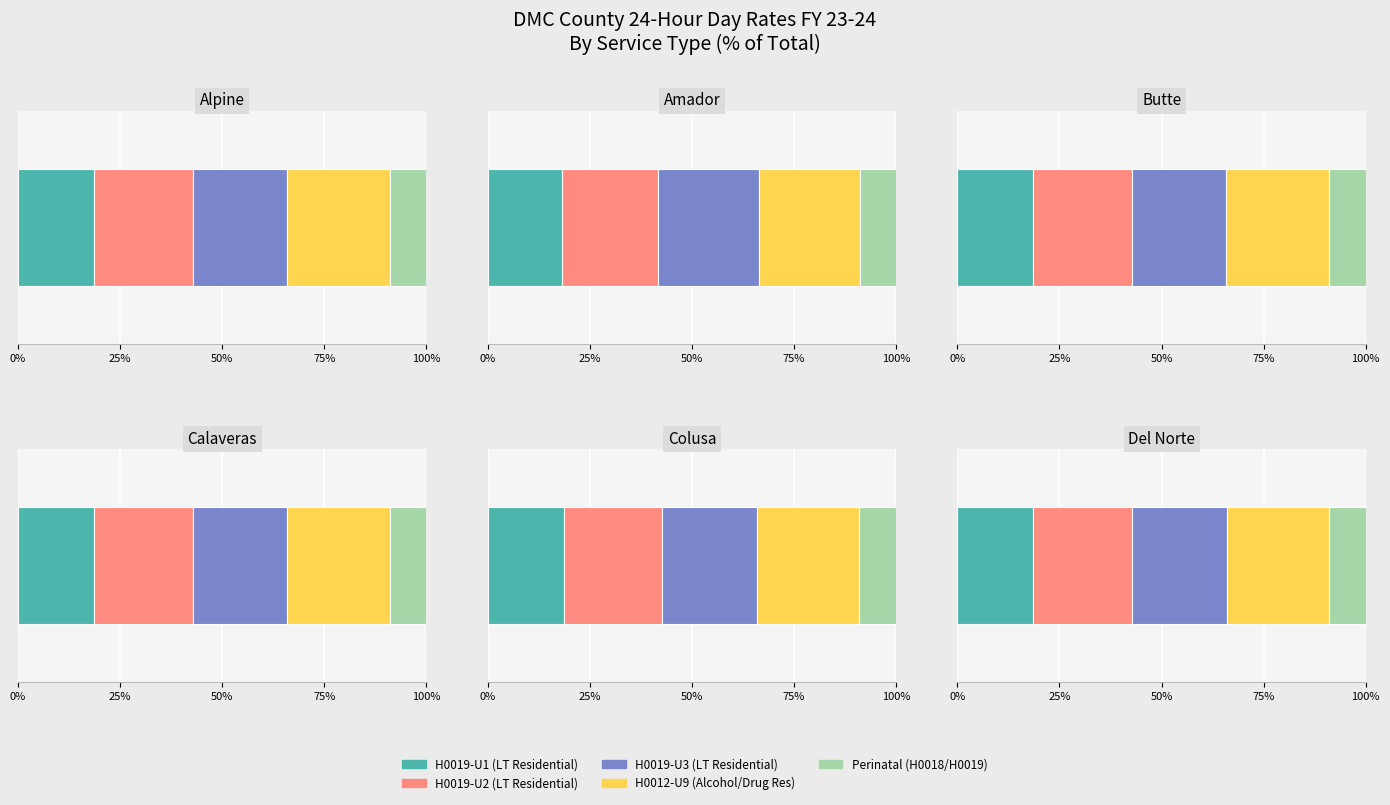

At how many categories does at least one series exceed 282?

3